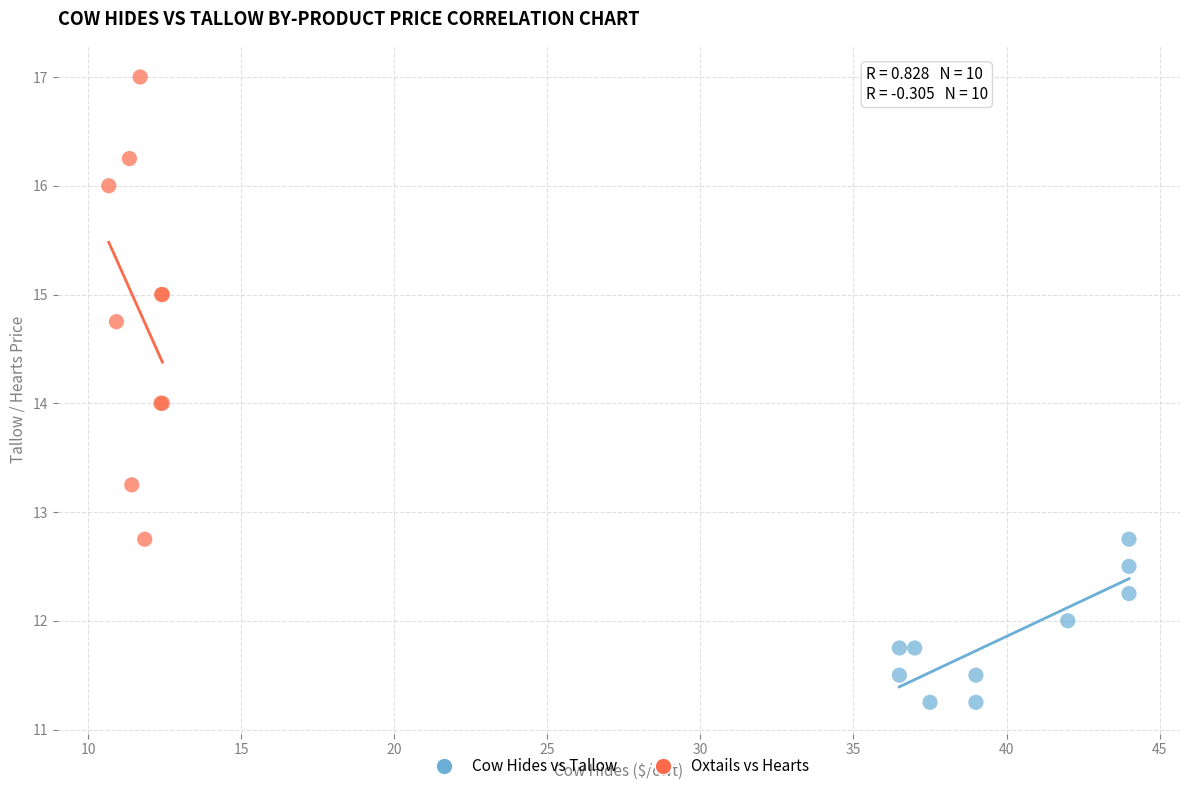

Which series reaches the minimum Y coordinate?

Cow Hides vs Tallow